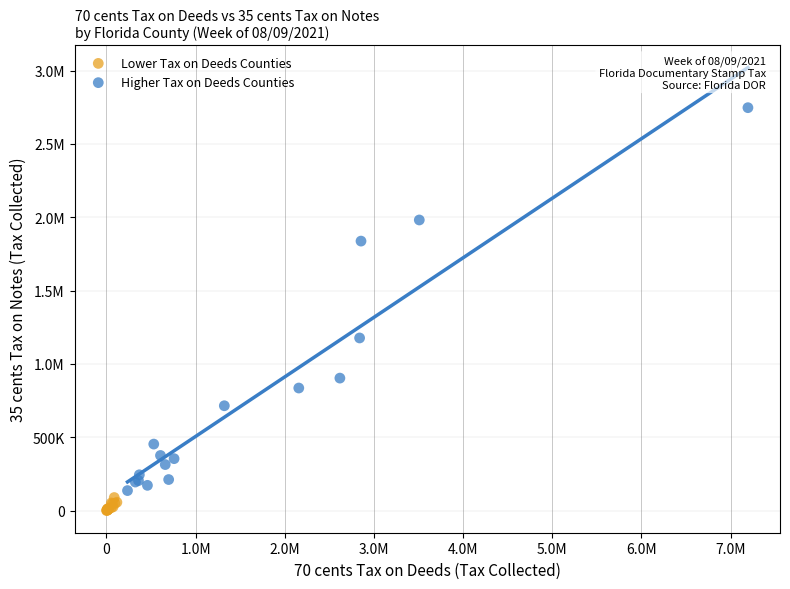

What are all the series names shown in the legend?

Lower Tax on Deeds Counties, Higher Tax on Deeds Counties